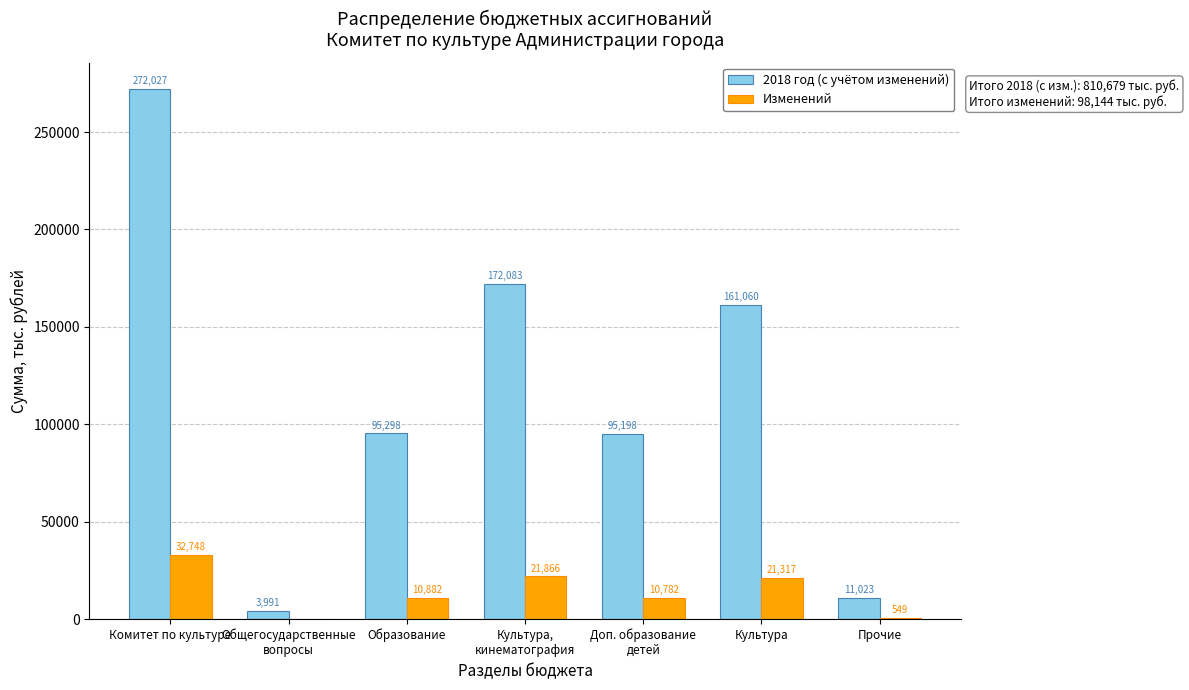

What is the maximum value shown in the chart?

272026.8